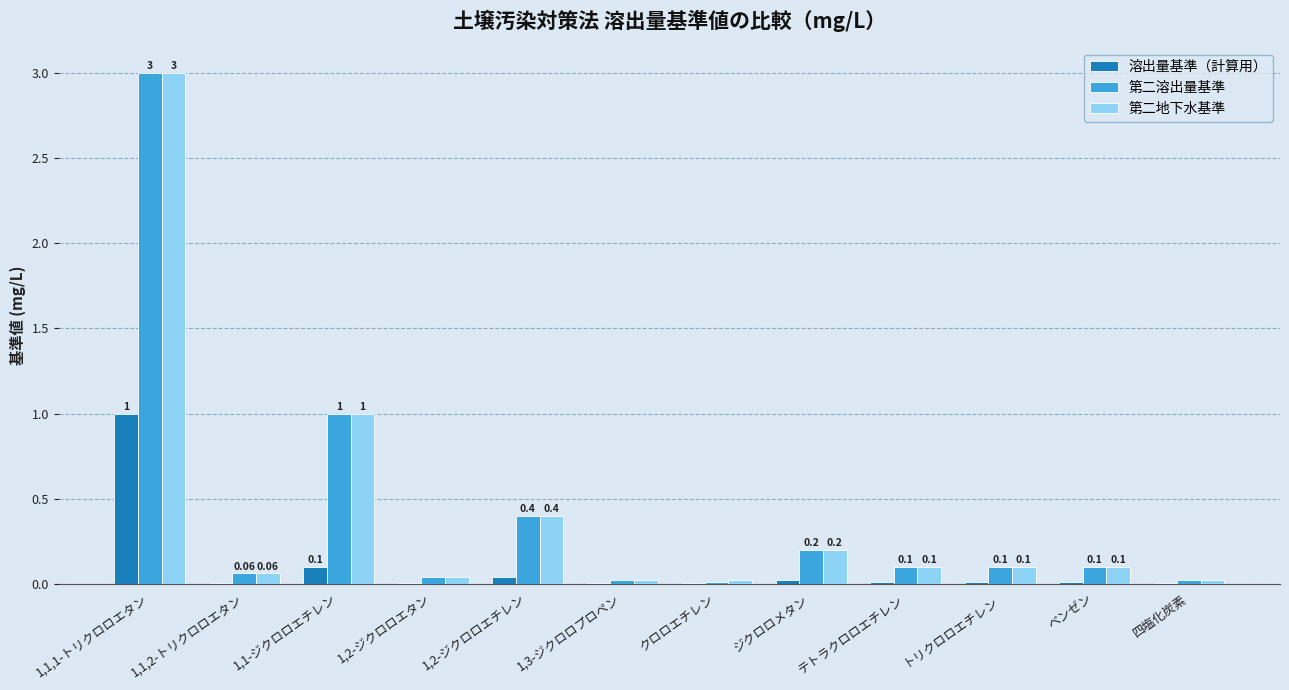

Which series has the largest total across all categories?

第二地下水基準